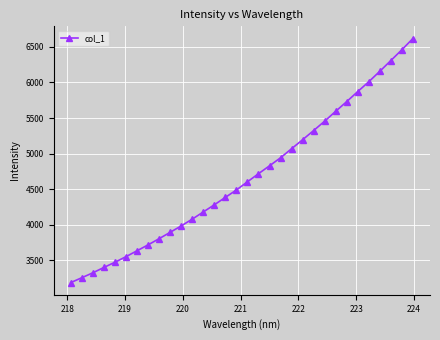

What is the difference between the second highest and minimum values?

3272.3